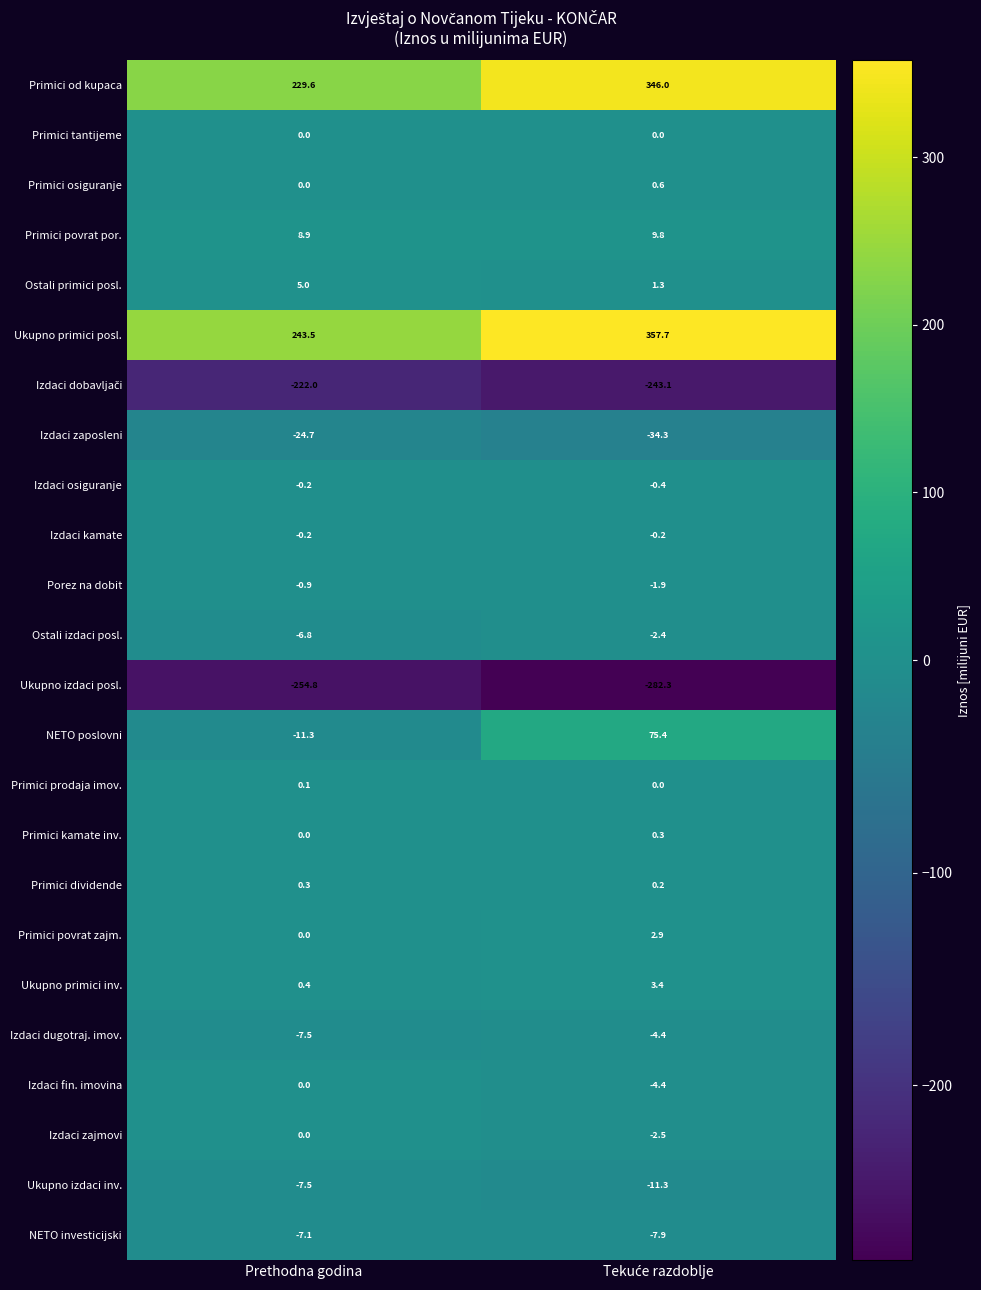

The Izdaci osiguranje series shows -0.2 at Prethodna godina. True or false?

True